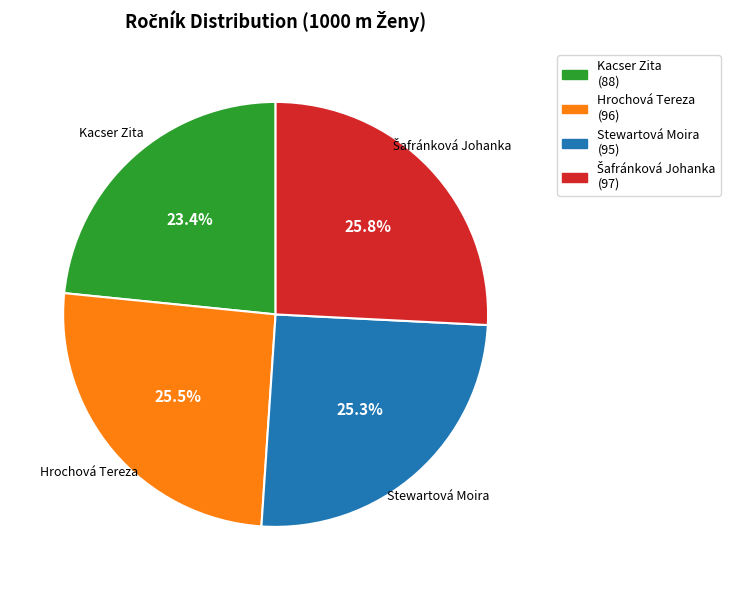

To the nearest percent, what percentage of the pie is Kacser Zita?

23%